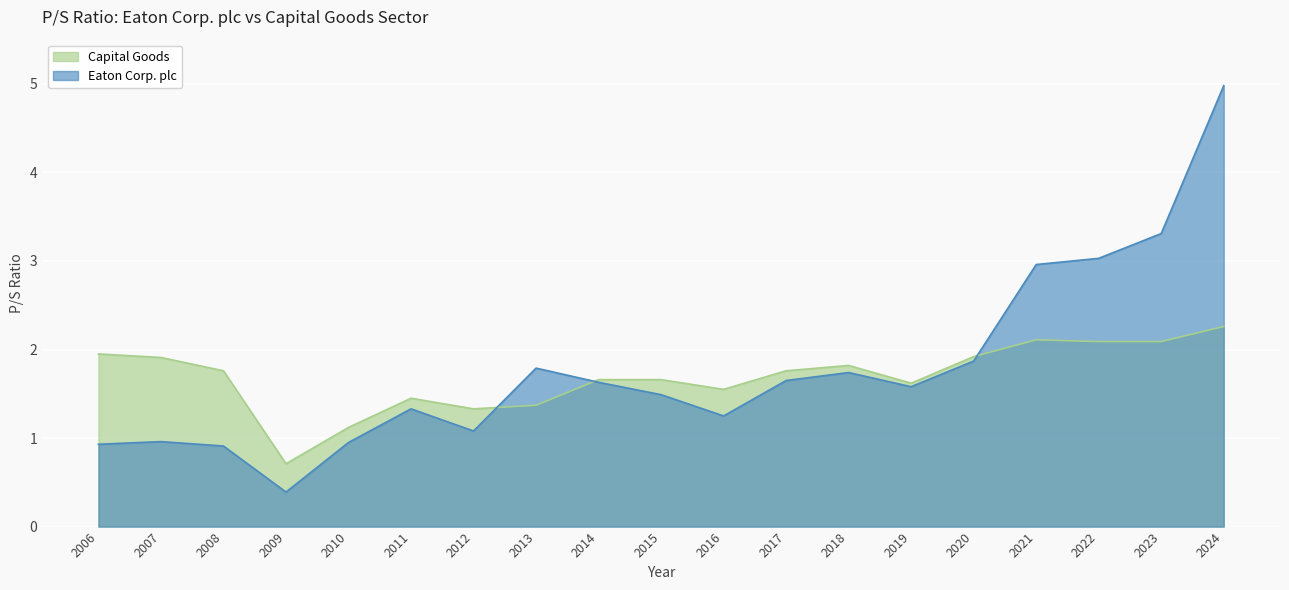

What is the difference between the highest and lowest values at 2022?

0.9